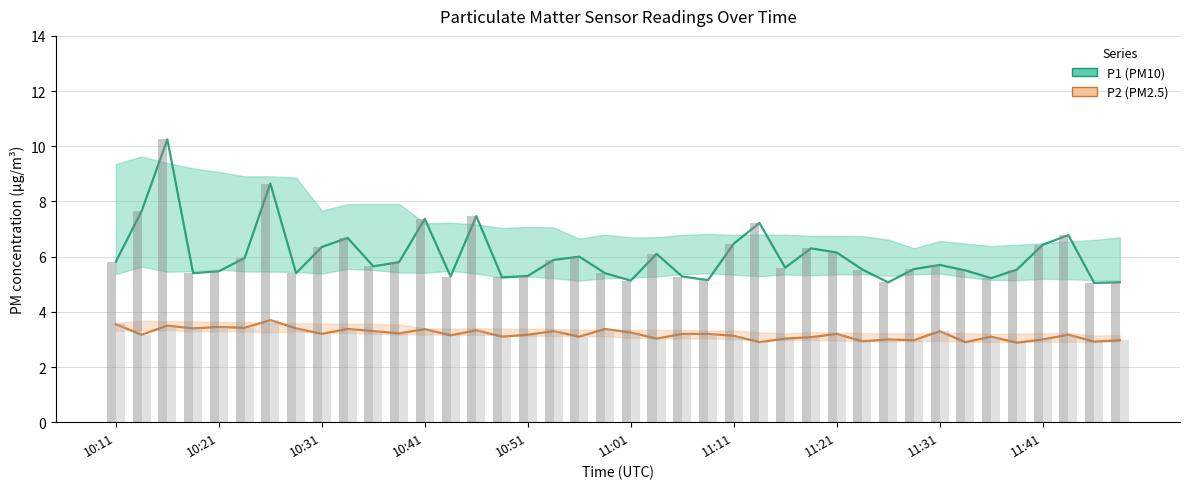

Rank the series by their average value, from highest to lowest.

P1 (PM10), P2 (PM2.5)